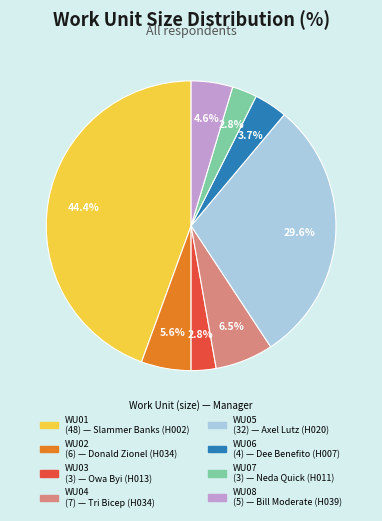

Does any single category account for the majority?

No